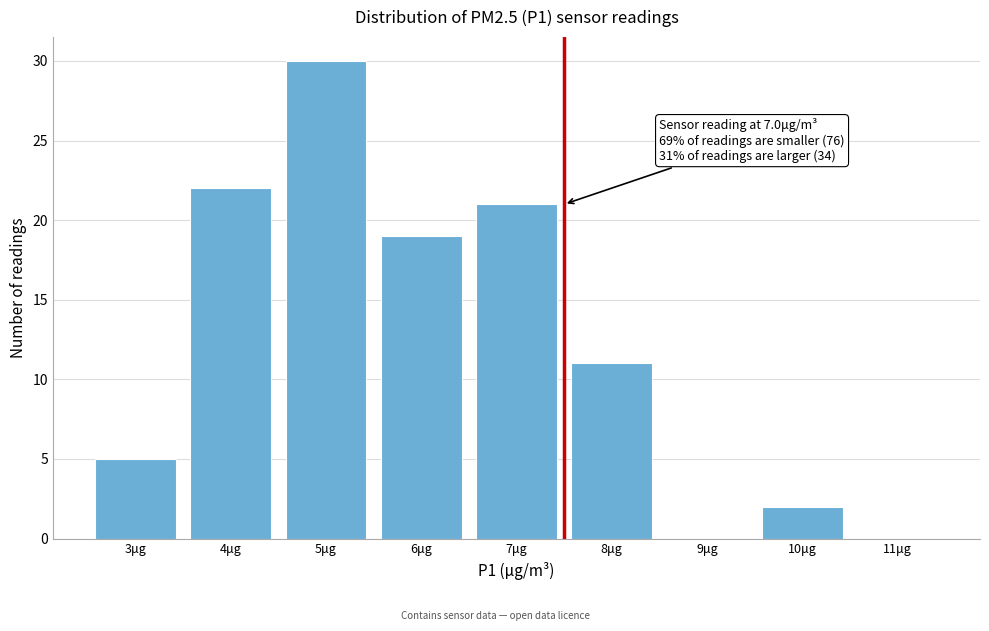

Reading left to right, what are all the values shown in this chart?

3μg=5	4μg=22	5μg=30	6μg=19	7μg=21	8μg=11	9μg=0	10μg=2	11μg=0